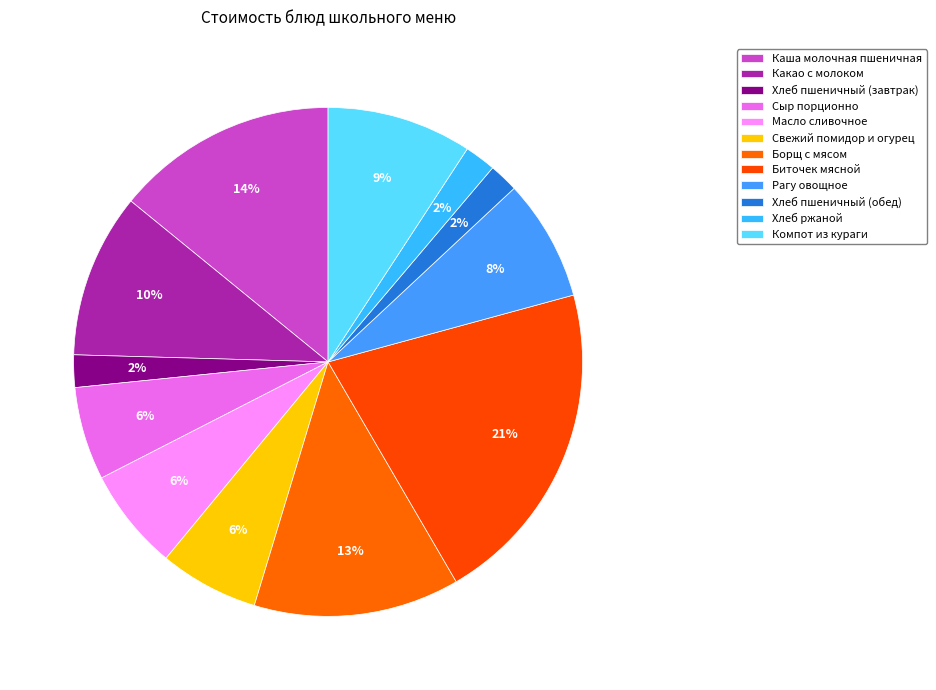

To the nearest percent, what portion does Масло сливочное represent?

6%